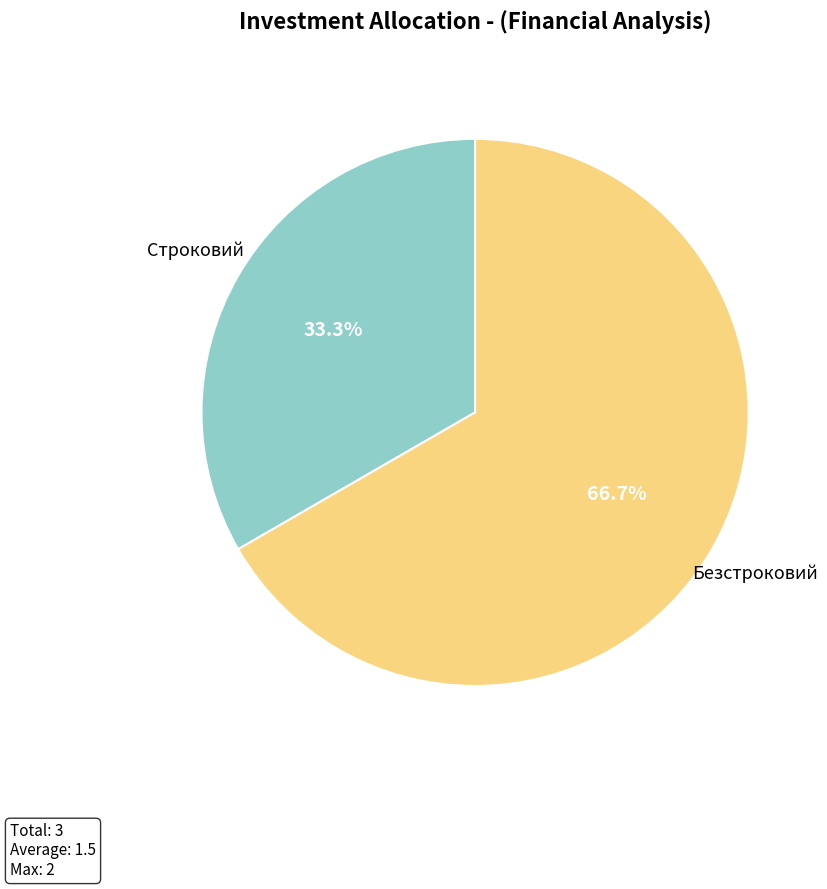

Which has a higher value, Безстроковий or Строковий?

Безстроковий